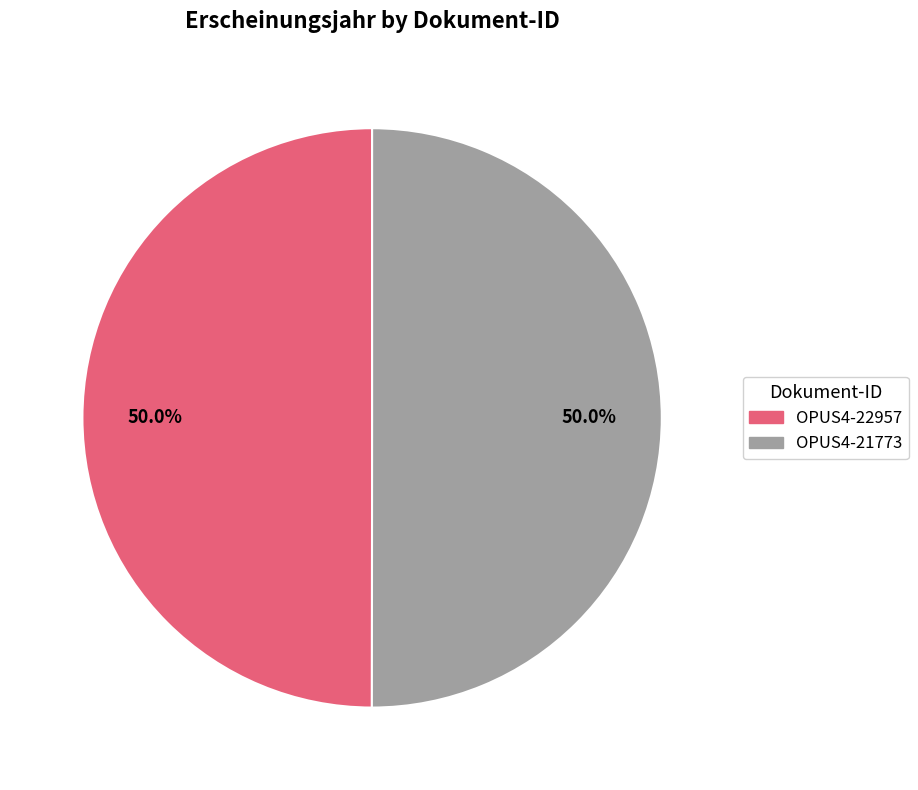

To the nearest percent, what portion does OPUS4-22957 represent?

50%